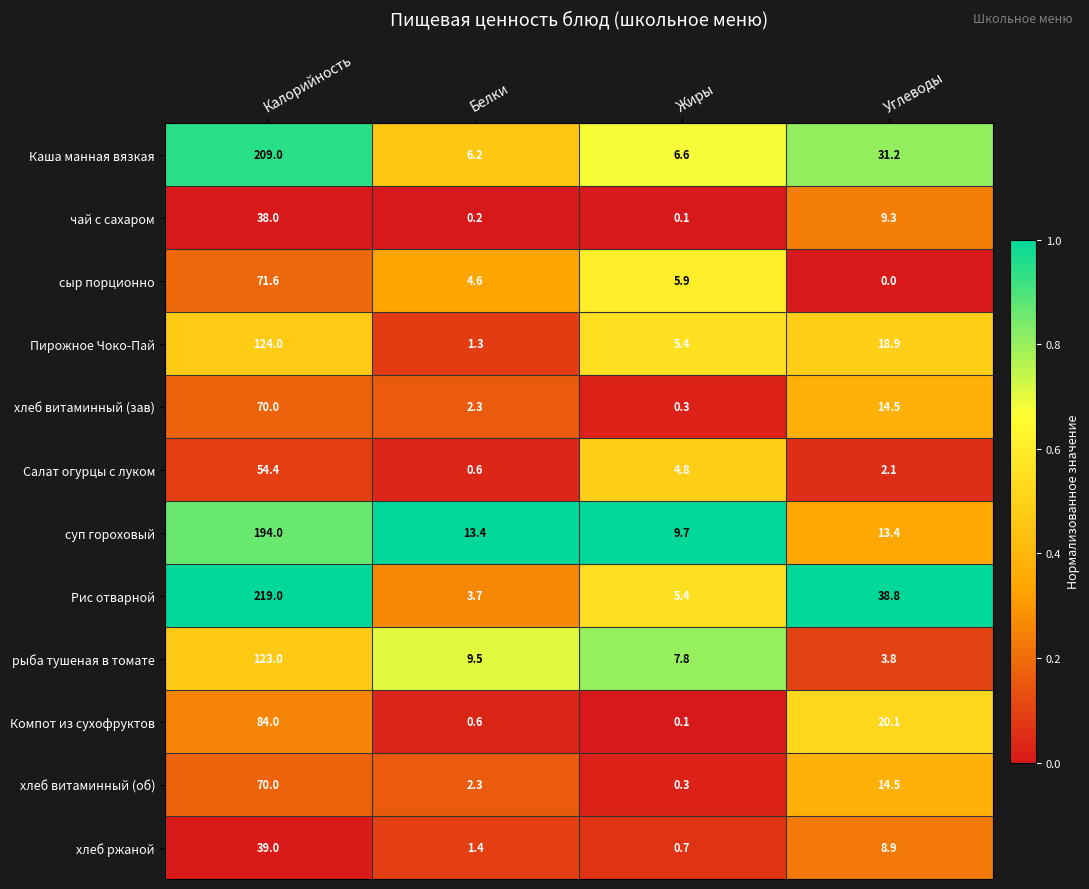

What is the difference between the maximum and minimum values in the суп гороховый series?

184.3